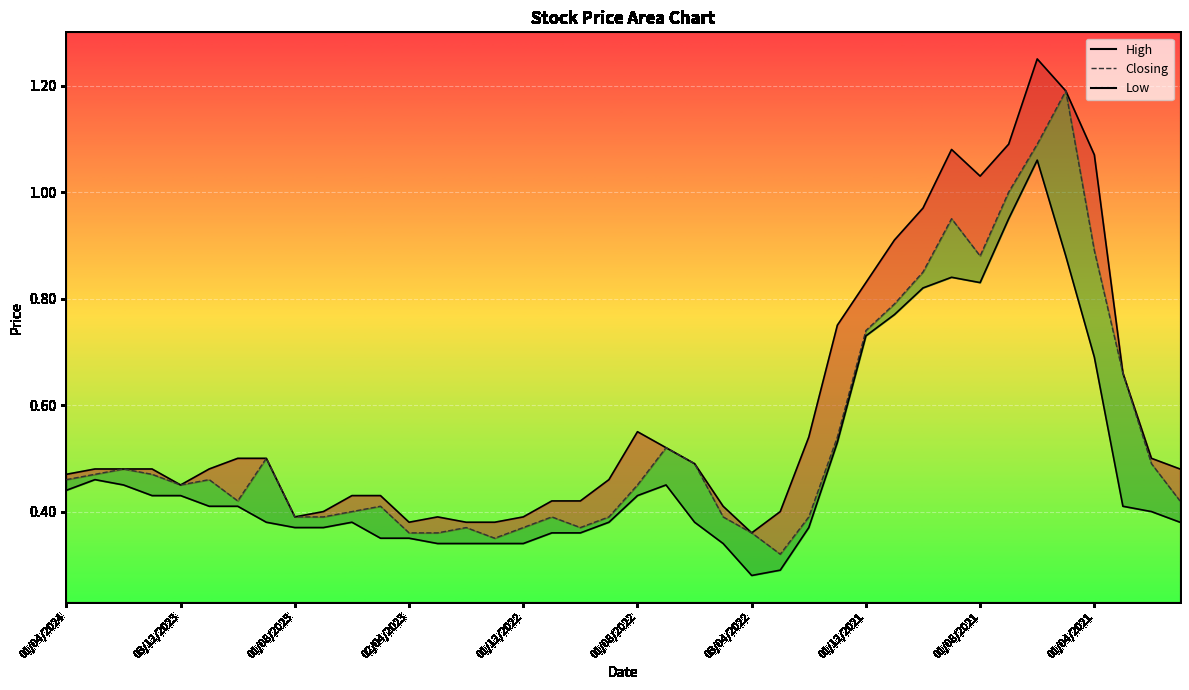

Which series has the largest total across all categories?

High